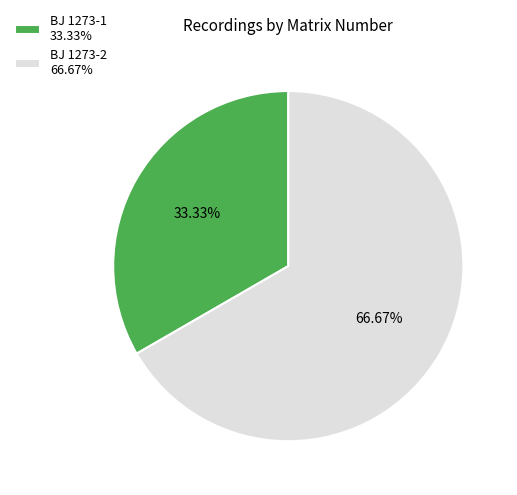

What percentage is the BJ 1273-2 slice, to the nearest percent?

67%